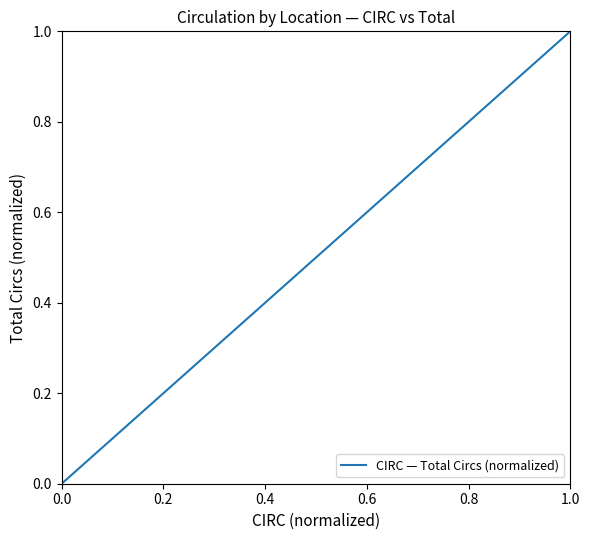

Is it true that the value at 18 is 0.5?

False